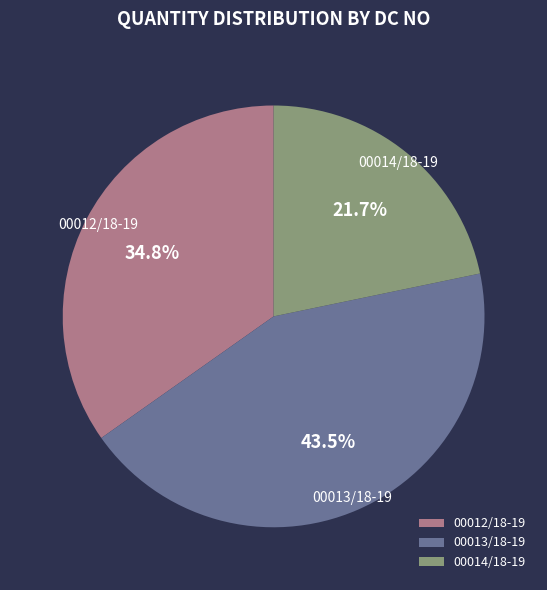

To the nearest percent, what is the difference between the largest and smallest slice percentages?

22%